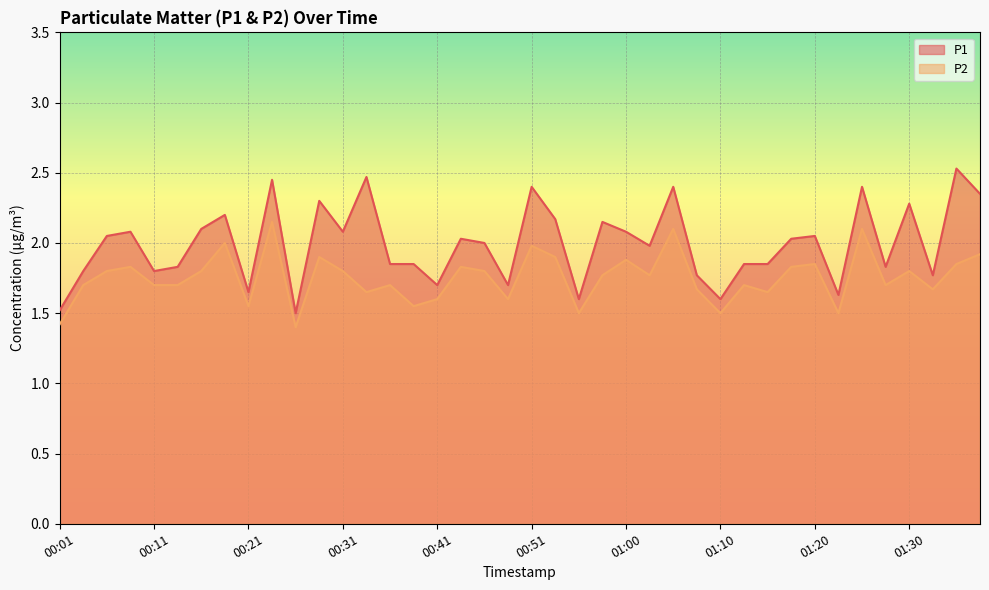

Reading left to right, what are all the values shown in this chart?

P1: 00:01=1.5	00:04=1.8	00:06=2.0	00:08=2.1	00:11=1.8	00:13=1.8	00:16=2.1	00:18=2.2	00:21=1.6	00:23=2.5	00:26=1.5	00:28=2.3	00:31=2.1	00:33=2.5	00:36=1.9	00:38=1.9	00:41=1.7	00:43=2.0	00:46=2.0	00:48=1.7	00:51=2.4	00:53=2.2	00:56=1.6	00:58=2.1	01:00=2.1	01:03=2.0	01:05=2.4	01:08=1.8	01:10=1.6	01:13=1.9	01:15=1.9	01:18=2.0	01:20=2.0	01:23=1.6	01:25=2.4	01:28=1.8	01:30=2.3	01:33=1.8	01:35=2.5	01:38=2.4
P2: 00:01=1.4	00:04=1.7	00:06=1.8	00:08=1.8	00:11=1.7	00:13=1.7	00:16=1.8	00:18=2.0	00:21=1.6	00:23=2.1	00:26=1.4	00:28=1.9	00:31=1.8	00:33=1.6	00:36=1.7	00:38=1.6	00:41=1.6	00:43=1.8	00:46=1.8	00:48=1.6	00:51=2.0	00:53=1.9	00:56=1.5	00:58=1.8	01:00=1.9	01:03=1.8	01:05=2.1	01:08=1.7	01:10=1.5	01:13=1.7	01:15=1.6	01:18=1.8	01:20=1.9	01:23=1.5	01:25=2.1	01:28=1.7	01:30=1.8	01:33=1.7	01:35=1.9	01:38=1.9